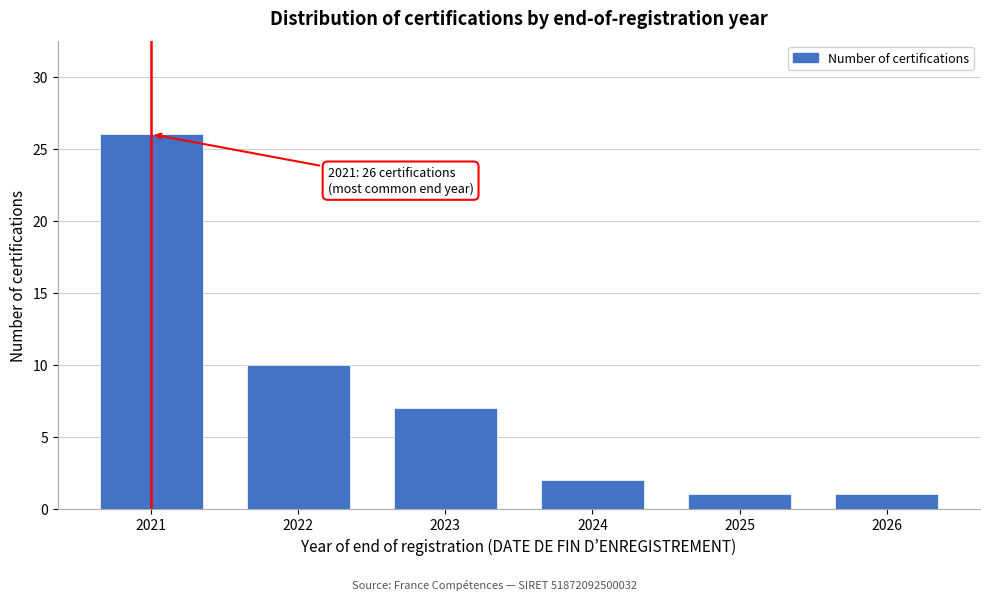

Reading left to right, transcribe all the data shown in this chart.

2021=26	2022=10	2023=7	2024=2	2025=1	2026=1